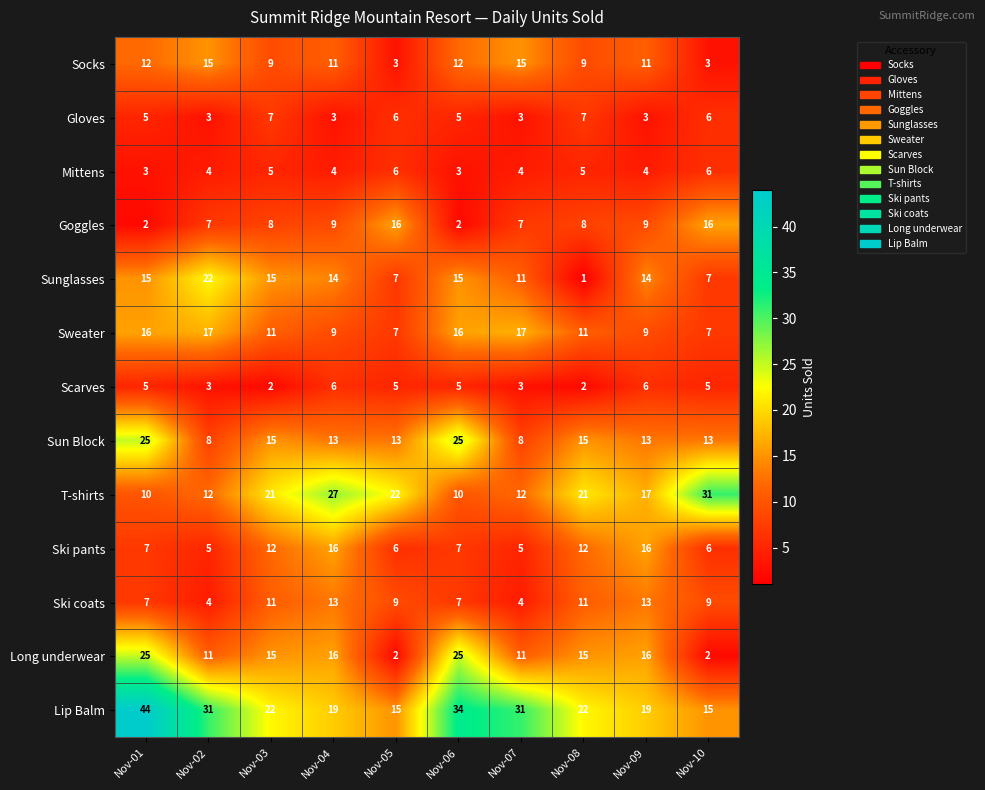

Count the Mittens values in the range 4 to 5.

6